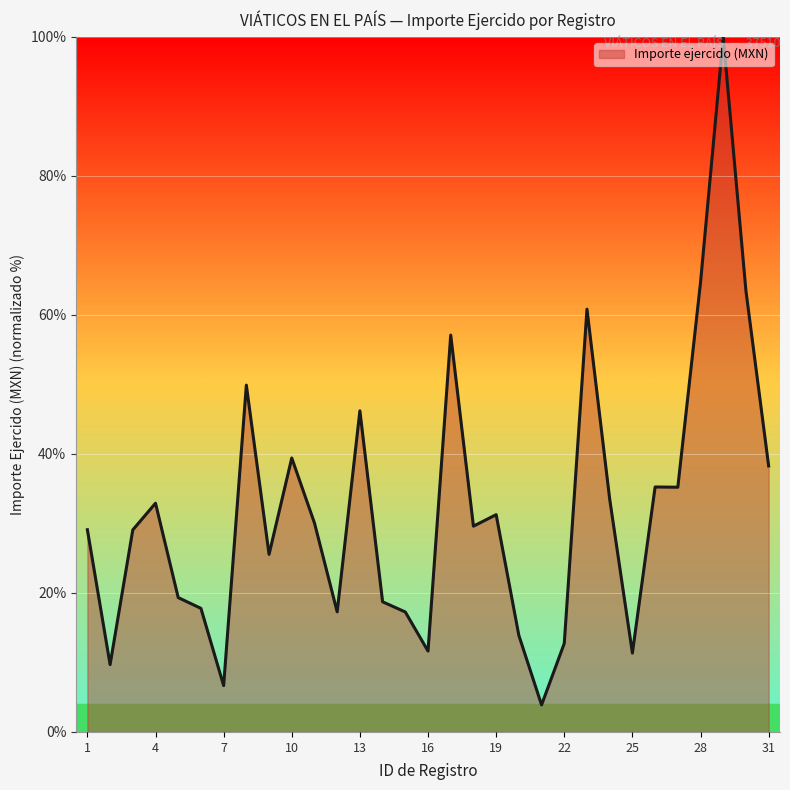

What is the smallest value displayed?

3.9